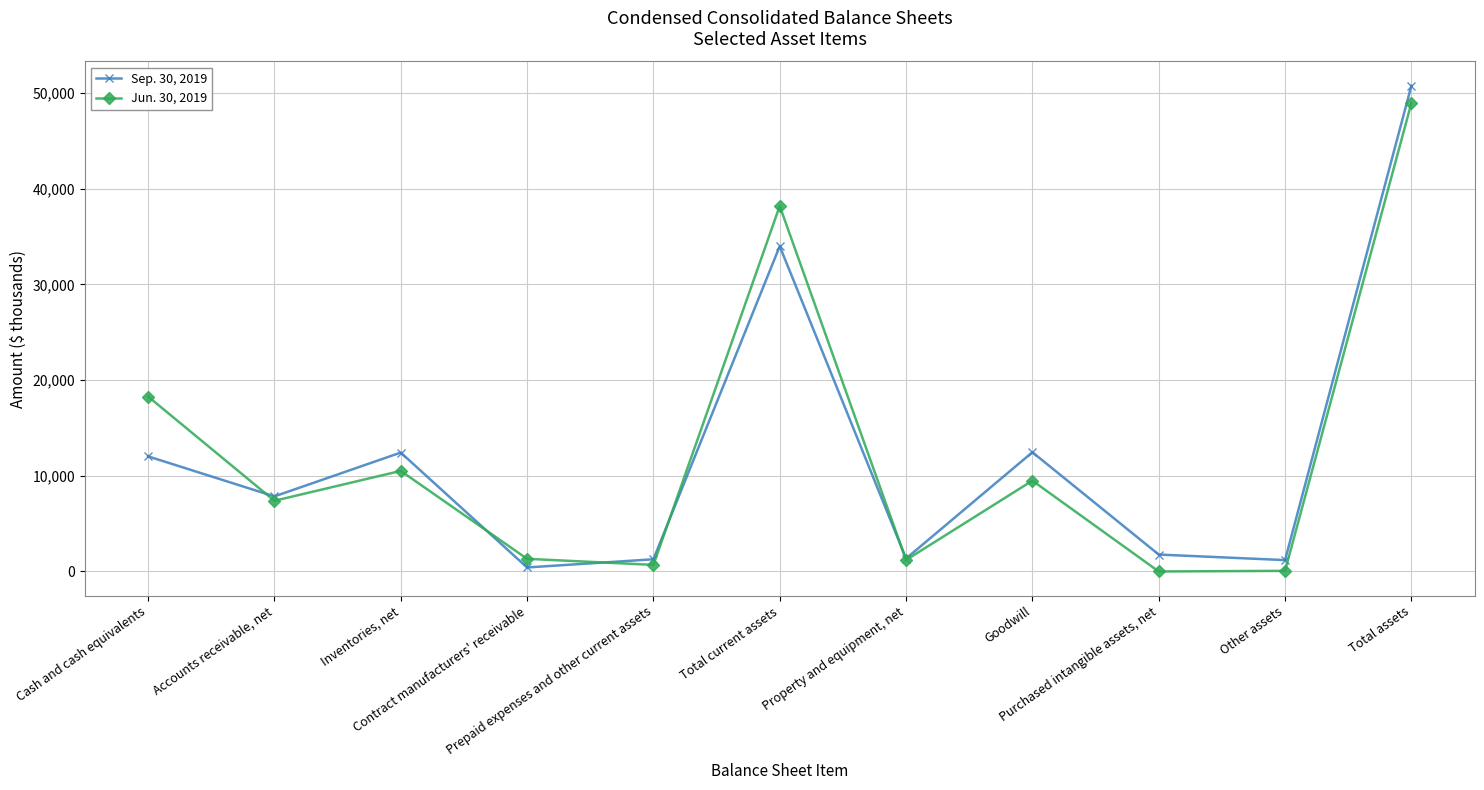

How many intersections are there between Jun. 30, 2019 and Sep. 30, 2019?

5